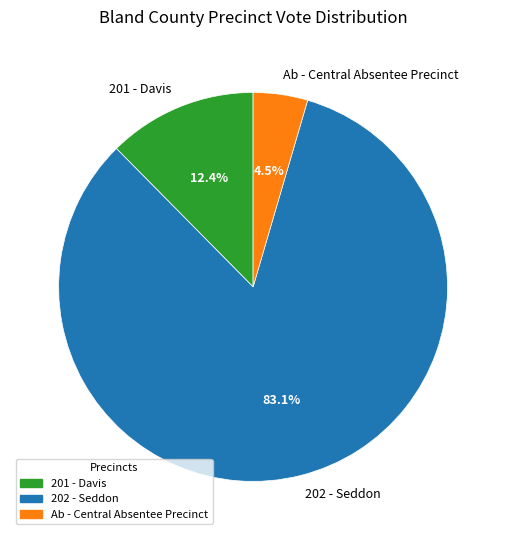

What portion of the pie excludes 202 - Seddon?

16.9%